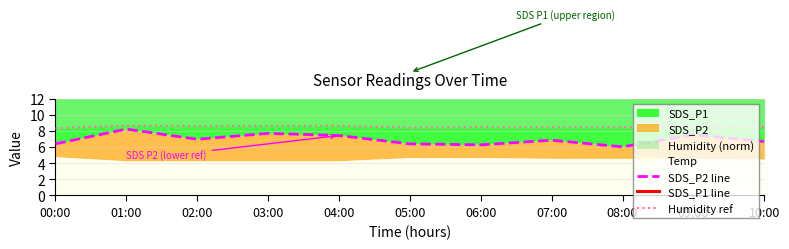

What is the approximate value of SDS_P2 line at 06:00?

6.3